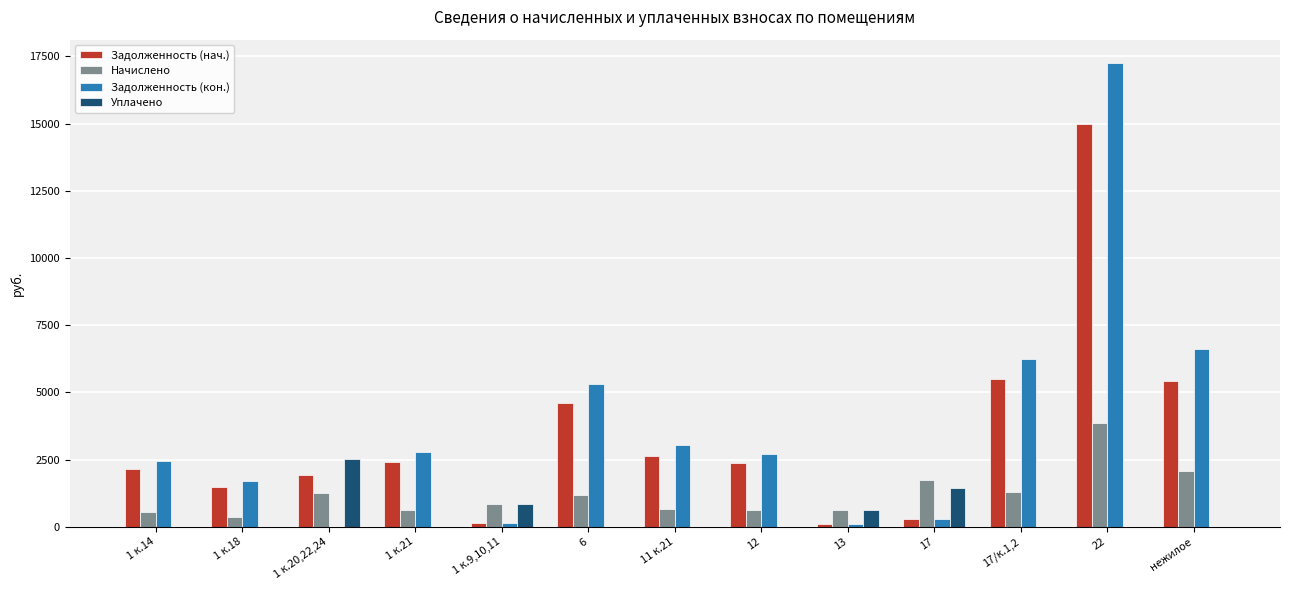

At which label does Уплачено reach its peak?

1 к.20,22,24